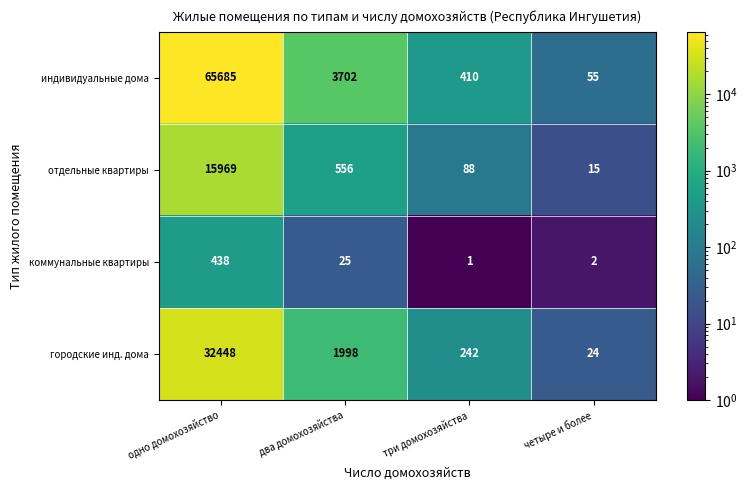

What is the spread (max minus min) of values at три домохозяйства?

409